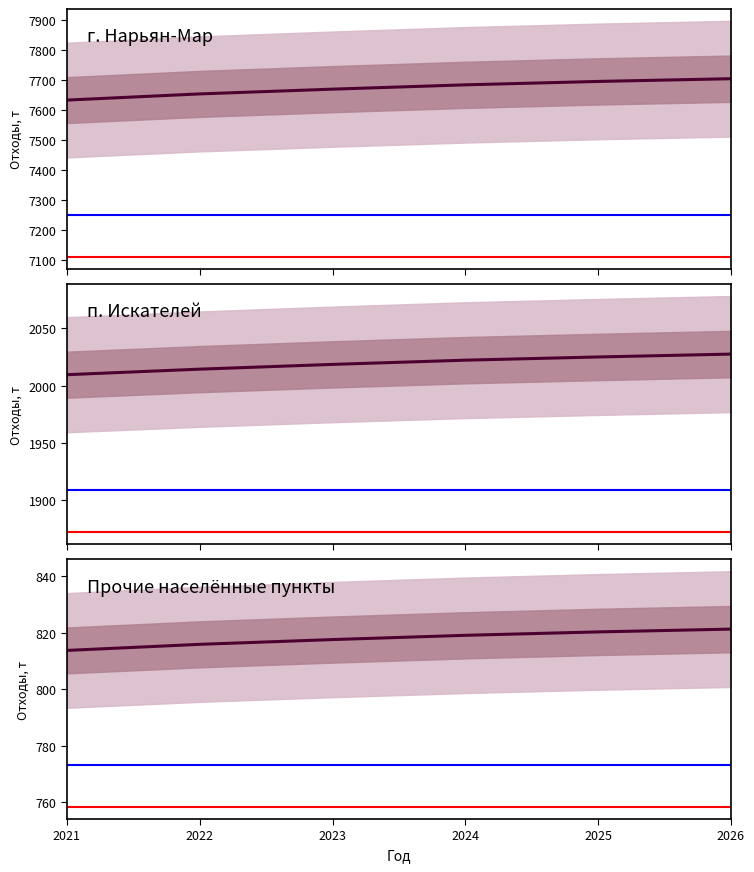

At which category is the sum across all series the highest?

2026